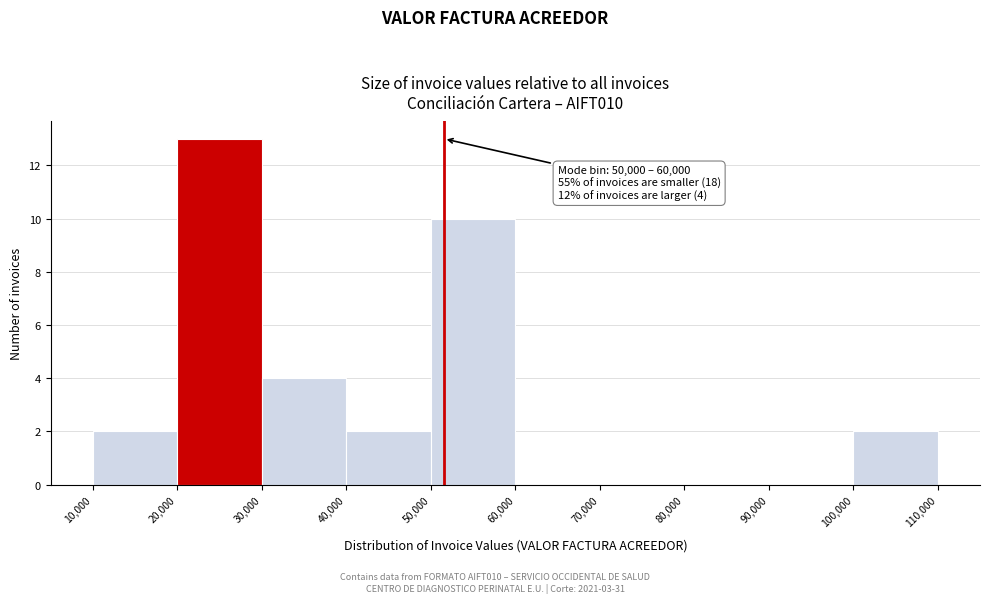

Which range on the x-axis has the tallest bar?

20,000 to 30,000